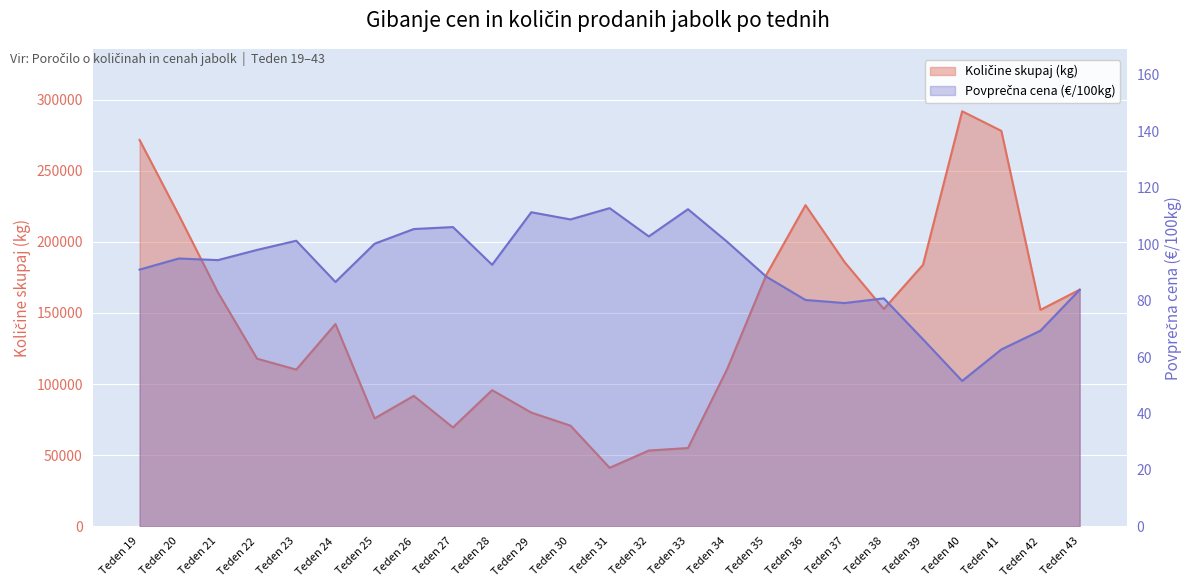

What are all the series names shown in the legend?

Količine skupaj (kg), Povprečna cena (€/100kg)